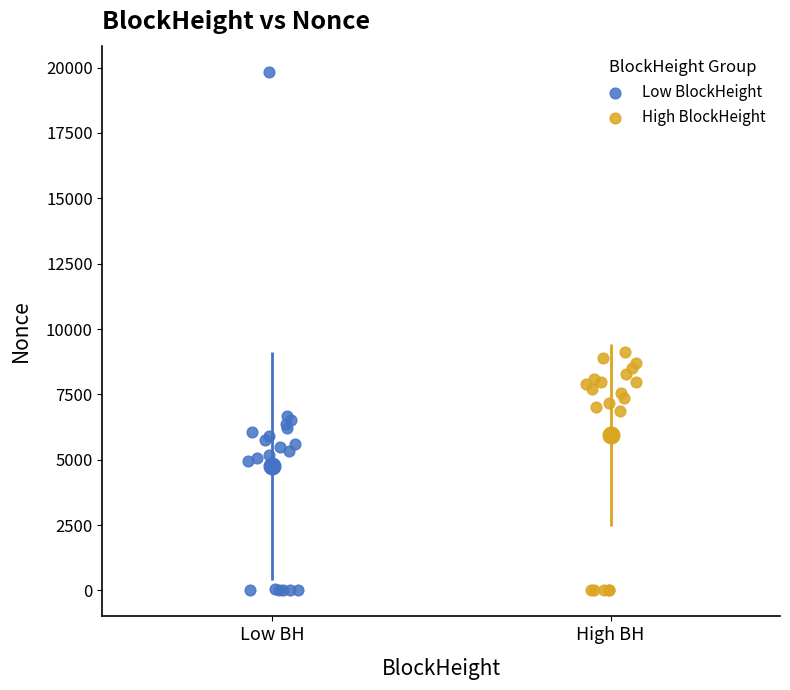

Which series contains the highest Y value?

Low BlockHeight